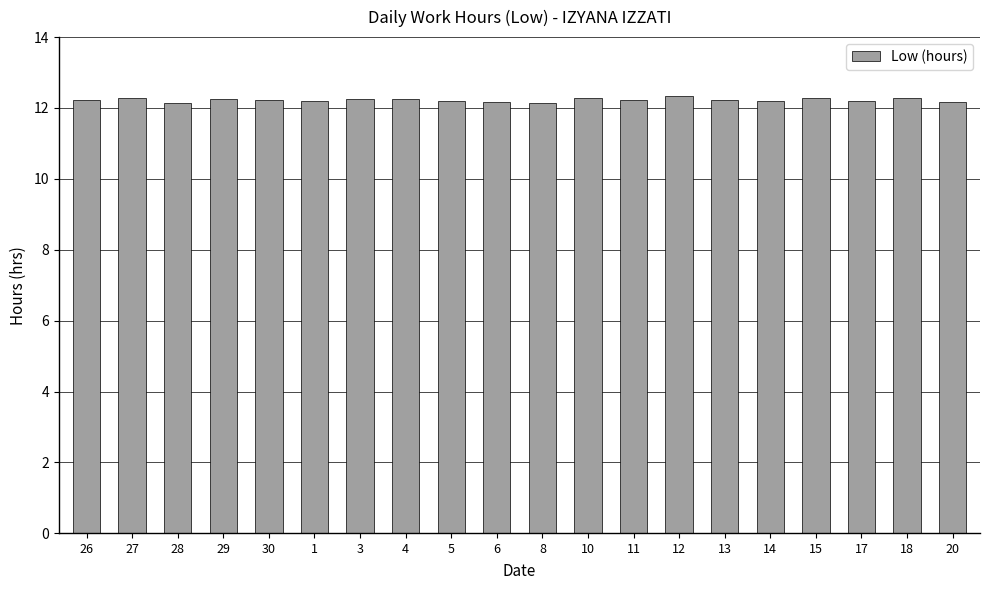

What is the value of the 9th bar from the left?

12.2